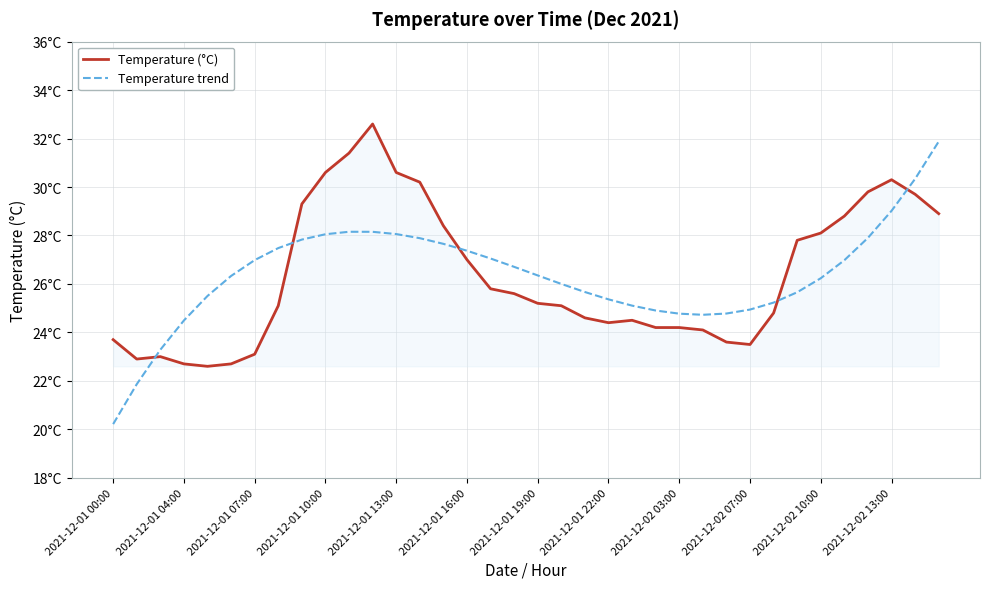

What are all the series names shown in the legend?

Temperature (°C), Temperature trend